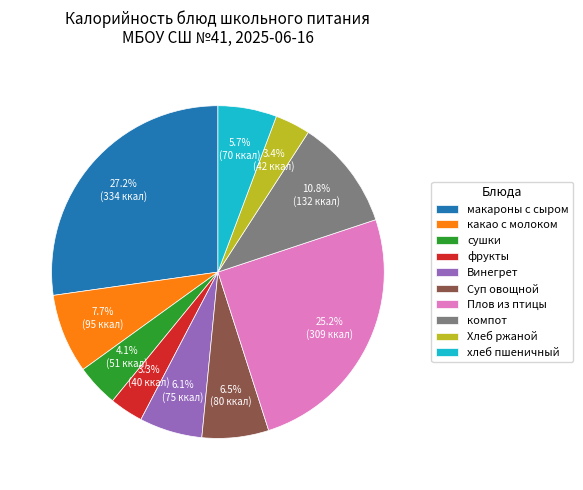

The Плов из птицы slice represents 25% of the pie. True or false?

True